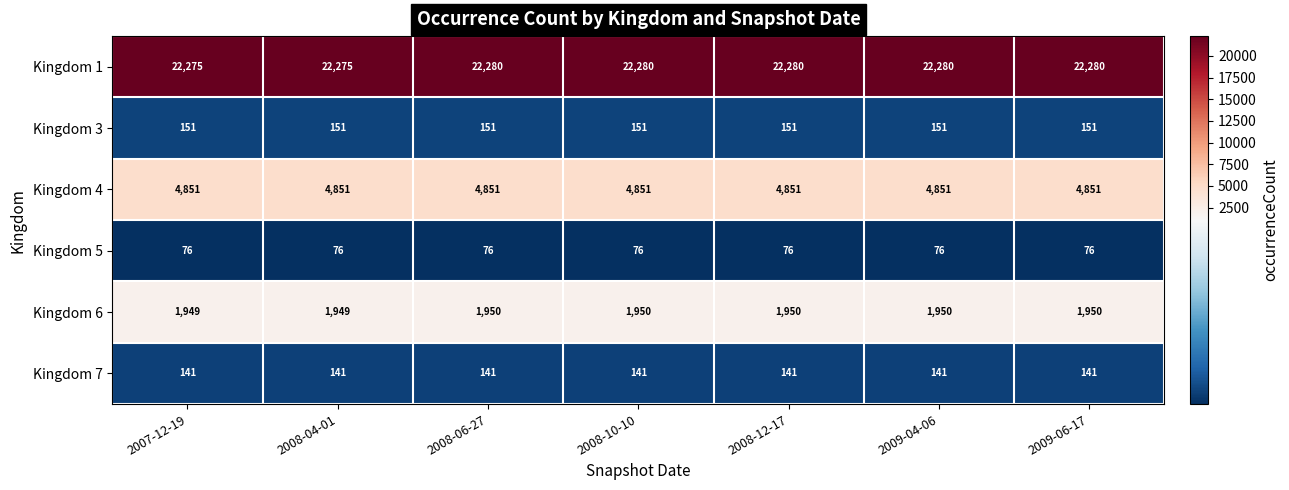

The value of Kingdom 1 at 2008-06-27 is 22280. True or false?

True